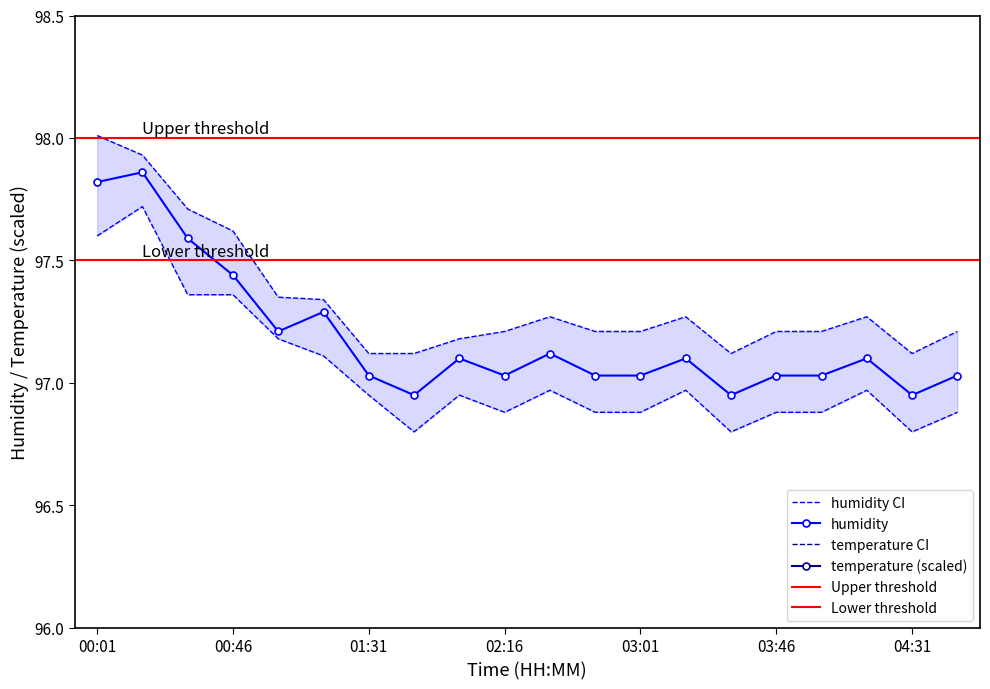

List the series in order of their peak value, highest first.

temp_upper, temperature, temp_lower, humidity_upper, humidity, humidity_lower